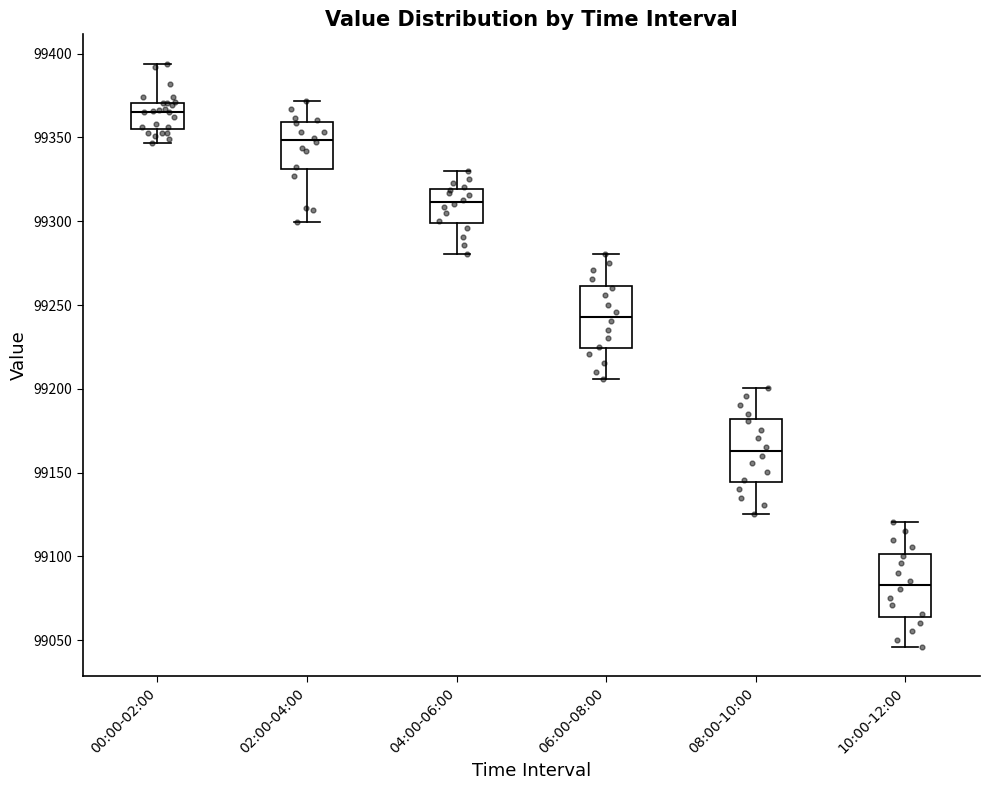

Reading left to right, transcribe this box plot: for each box, give where its median line is, the range the box spans, and where its two whiskers end, as read against the y-axis. The values are not printed on the chart, so give them approximately, as read against the axis.

00:00-02:00: median 99365, box 99355 to 99370, whiskers 99345 to 99395
02:00-04:00: median 99350, box 99330 to 99360, whiskers 99300 to 99370
04:00-06:00: median 99310, box 99300 to 99320, whiskers 99280 to 99330
06:00-08:00: median 99245, box 99225 to 99260, whiskers 99205 to 99280
08:00-10:00: median 99165, box 99145 to 99180, whiskers 99125 to 99200
10:00-12:00: median 99085, box 99065 to 99100, whiskers 99045 to 99120